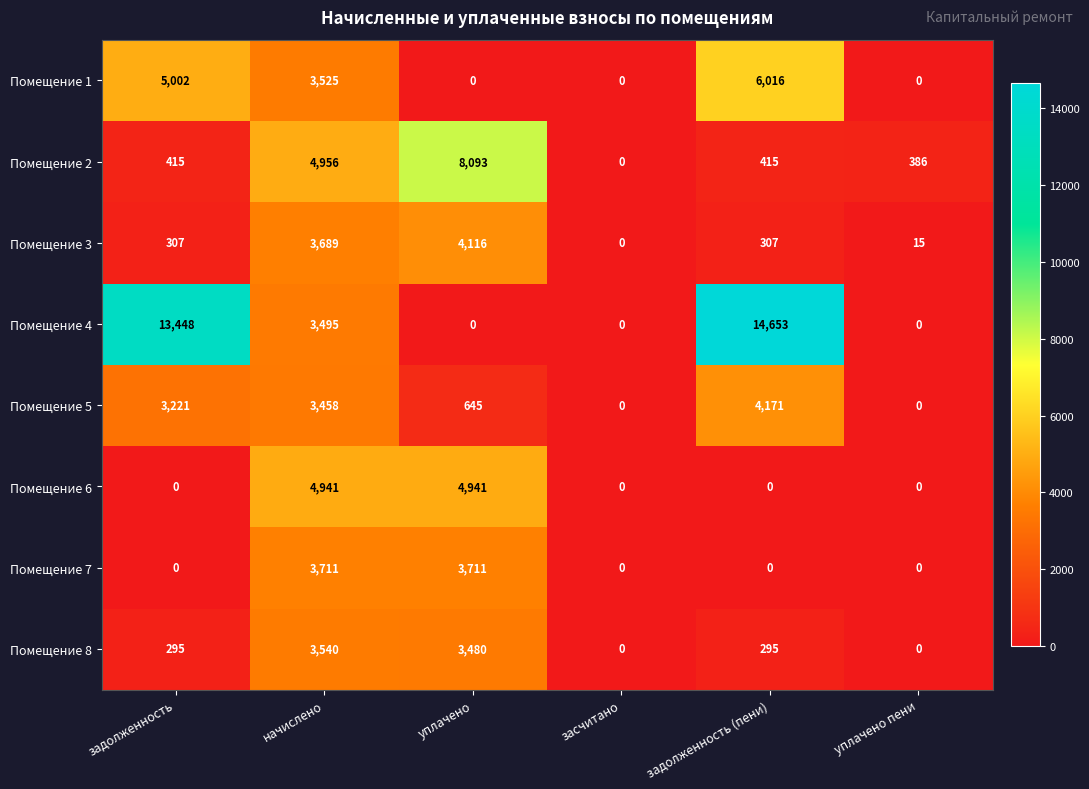

At which label is Помещение 5 closest to 2085?

задолженность